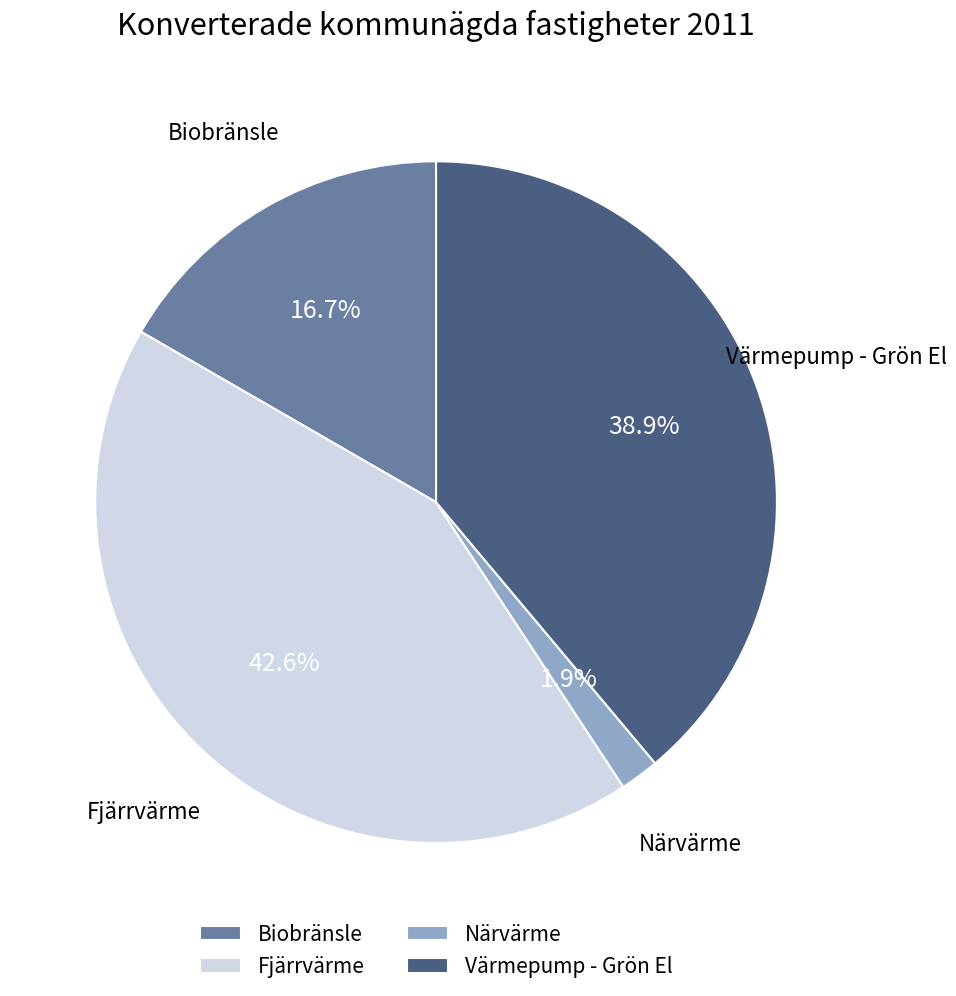

To the nearest percent, what percentage of the pie is Närvärme?

2%